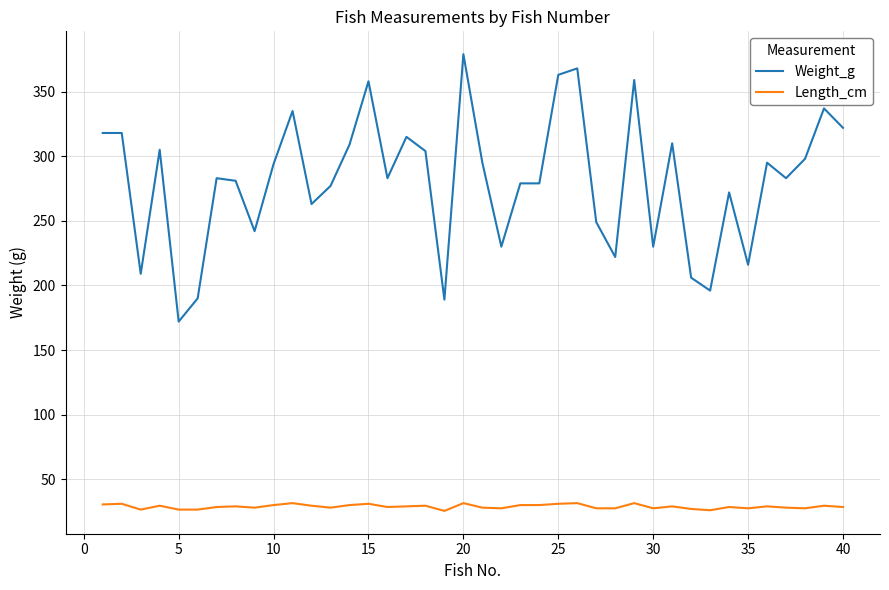

What is the difference between the maximum and minimum values in the Length_cm series?

6.0